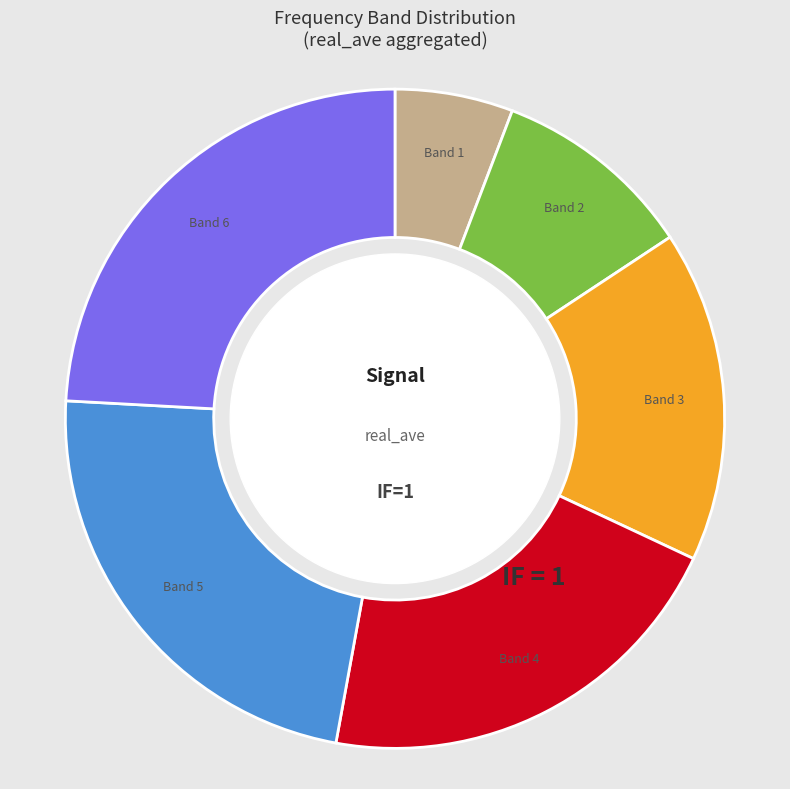

Rank the categories by value from highest to lowest.

Band 6, Band 5, Band 4, Band 3, Band 2, Band 1